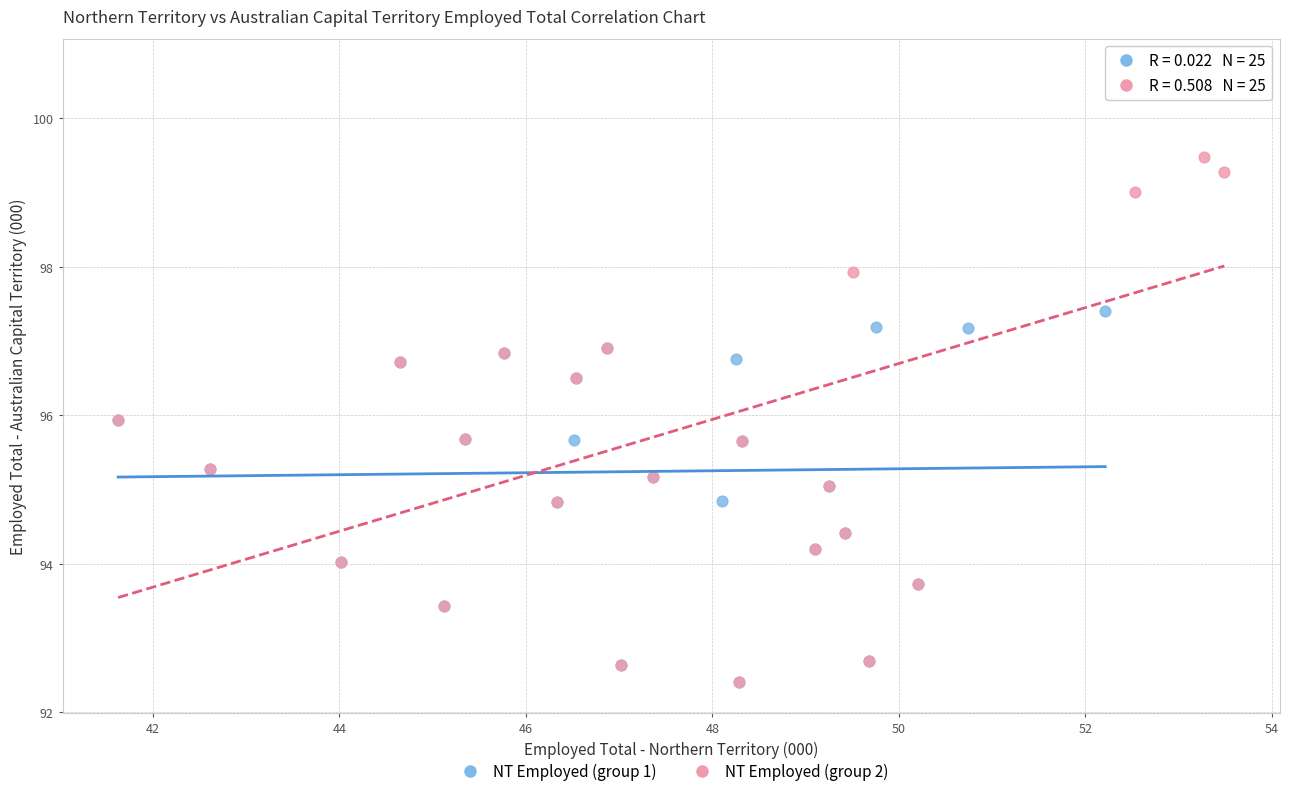

Which series reaches the maximum Y coordinate?

NT Employed (group 2)